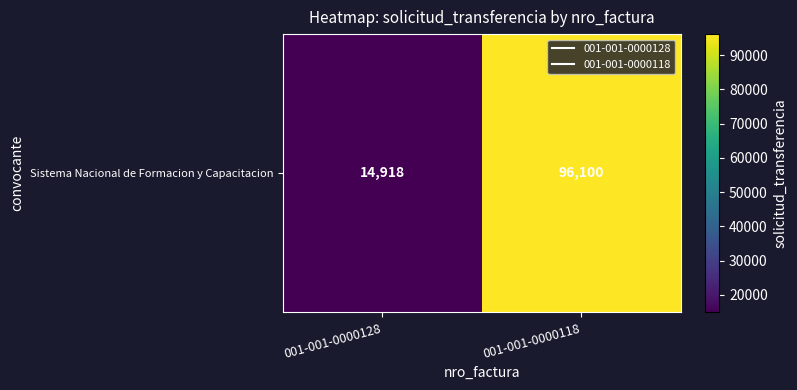

Reading left to right, extract all data points from this chart.

14918	96100